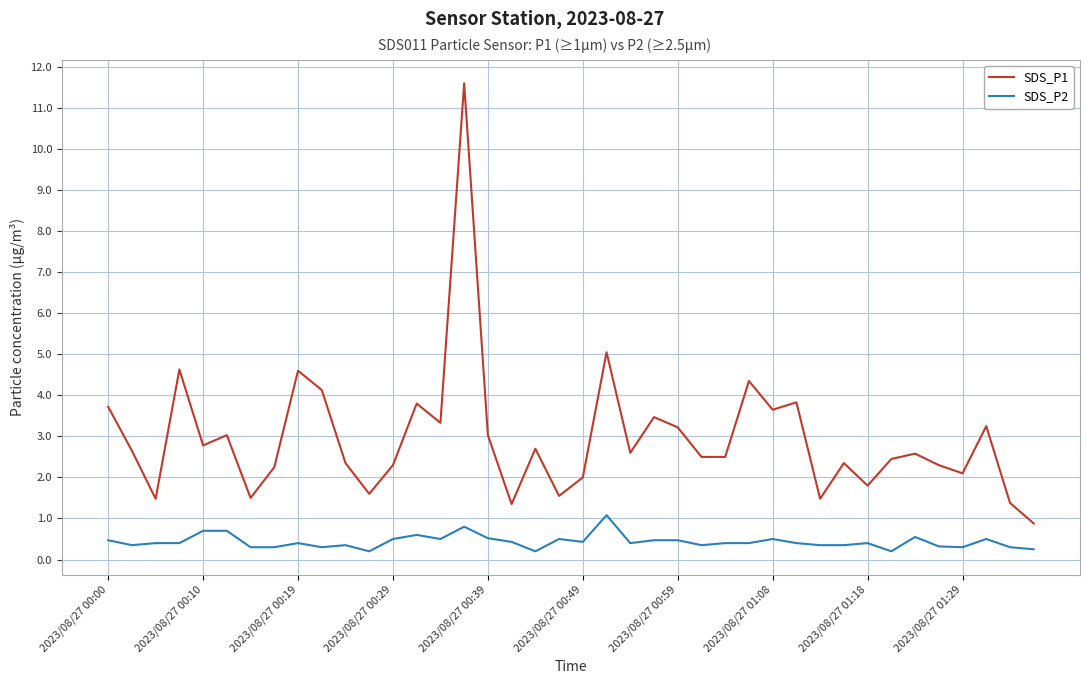

What are all the series names shown in the legend?

SDS_P1, SDS_P2